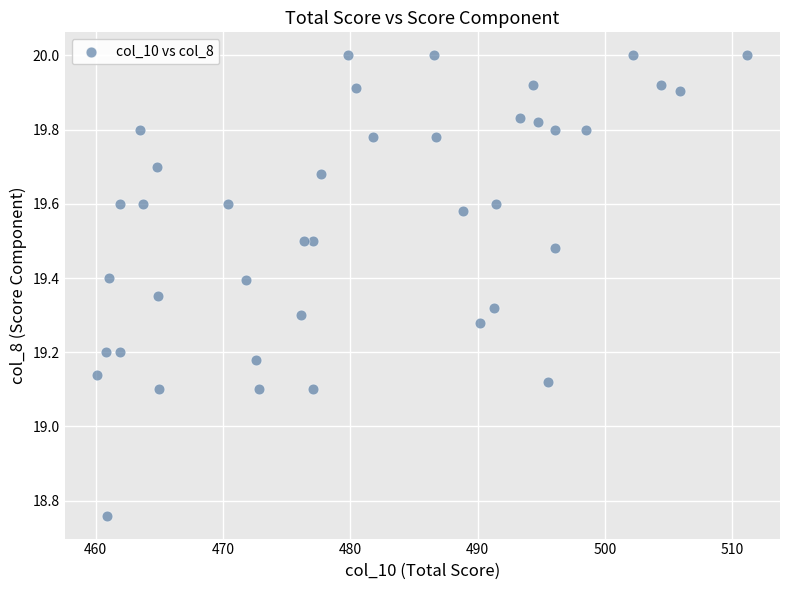

What is the range of Y values (max minus min)?

1.2